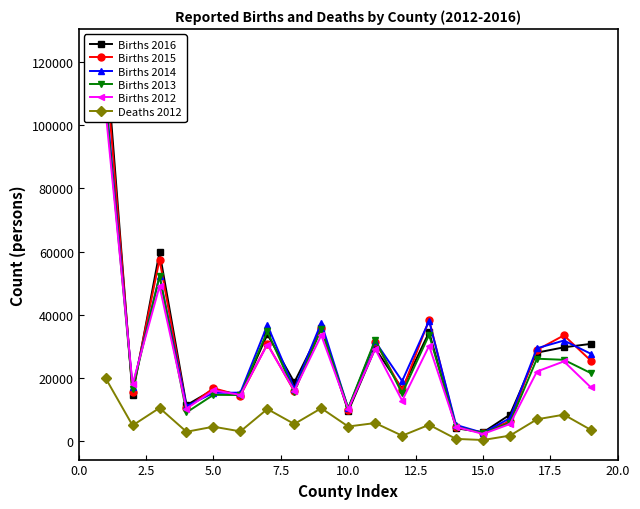

At how many categories does at least one series exceed 40681?

2